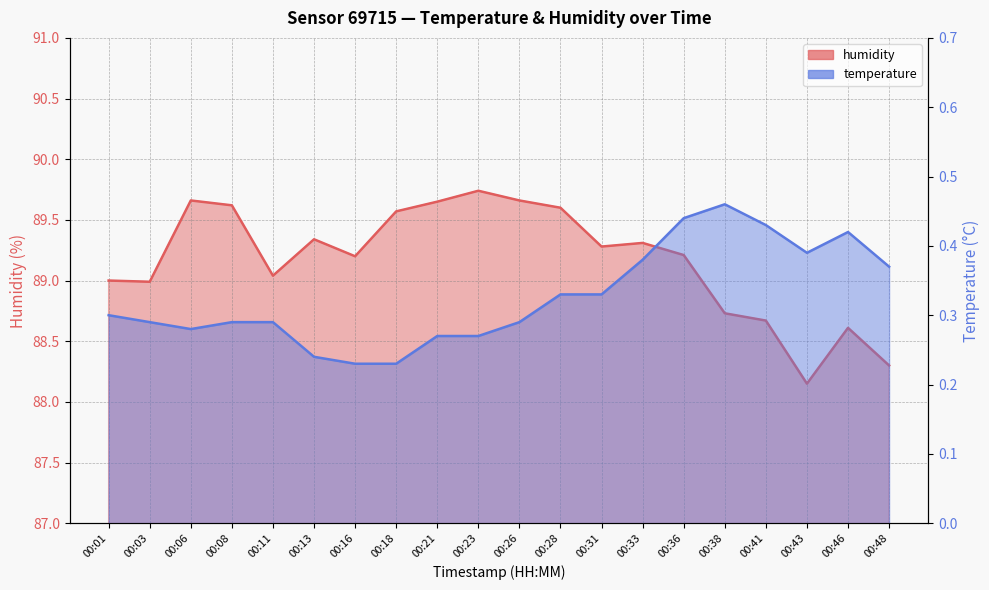

At which category does temperature reach its first local valley?

00:06